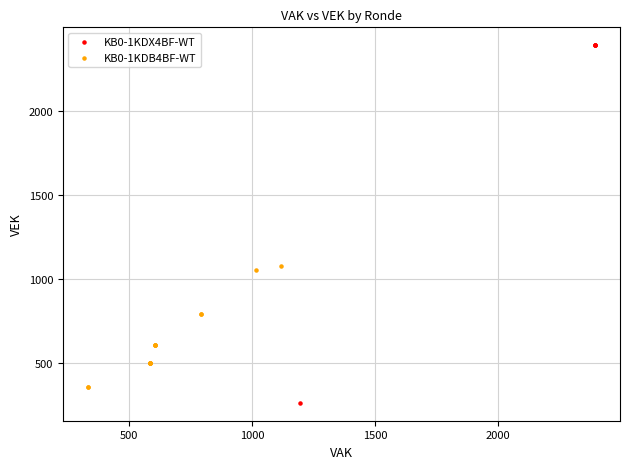

Which series reaches the maximum Y coordinate?

KB0-1KDX4BF-WT